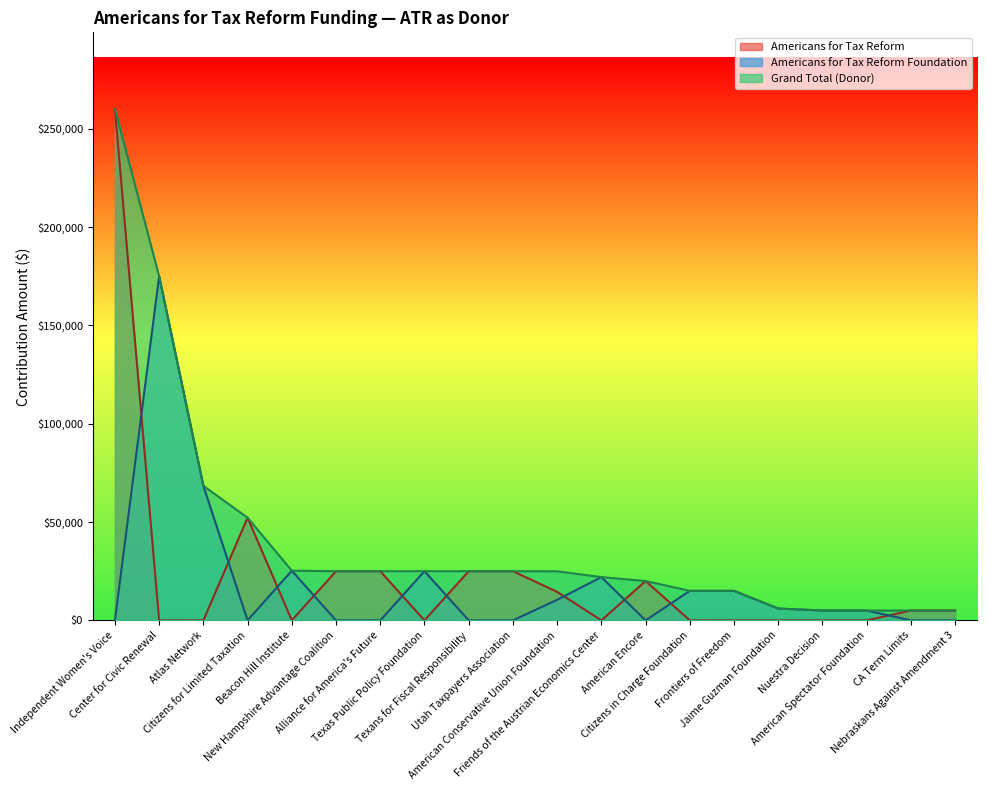

What is the difference between the maximum and minimum values in the Grand Total (Donor) series?

255000